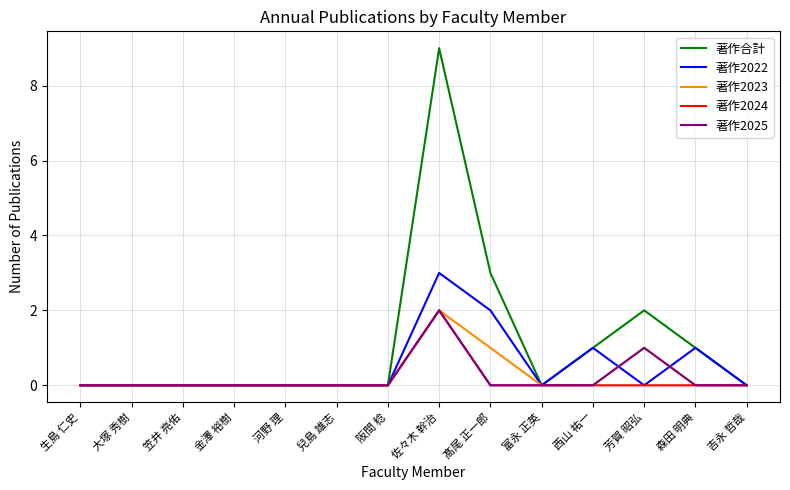

What is the maximum value shown in the chart?

9